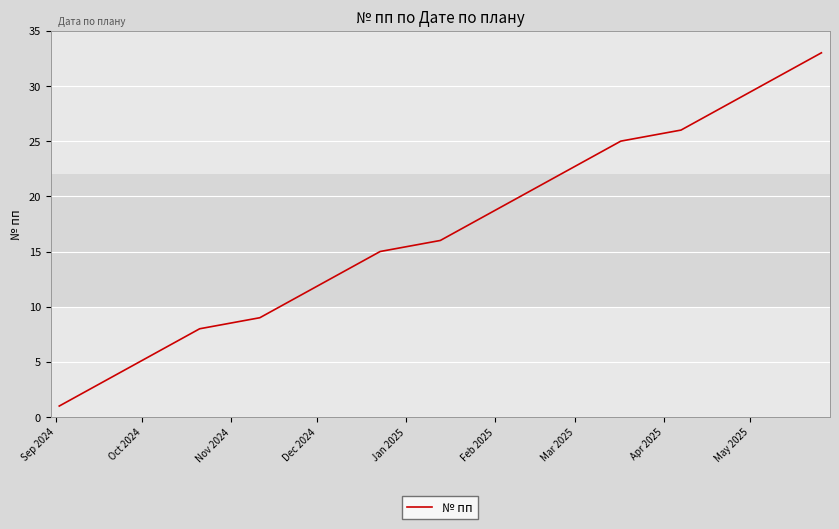

What is the difference between the maximum and minimum values?

32